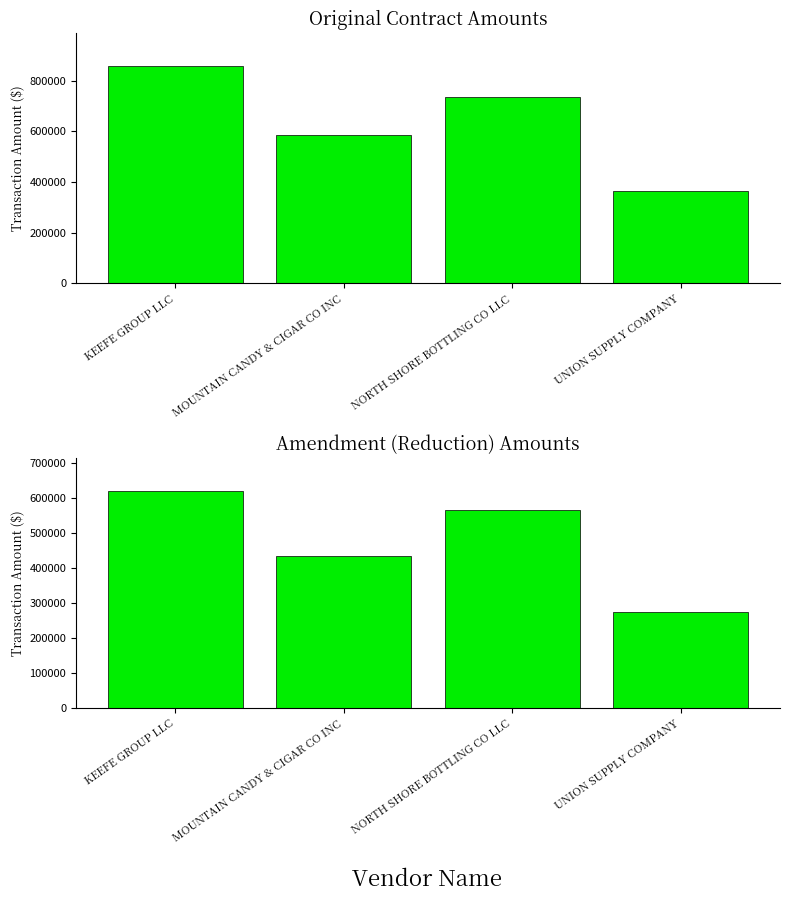

What is the lowest value of the Original Contract series?

363238.8